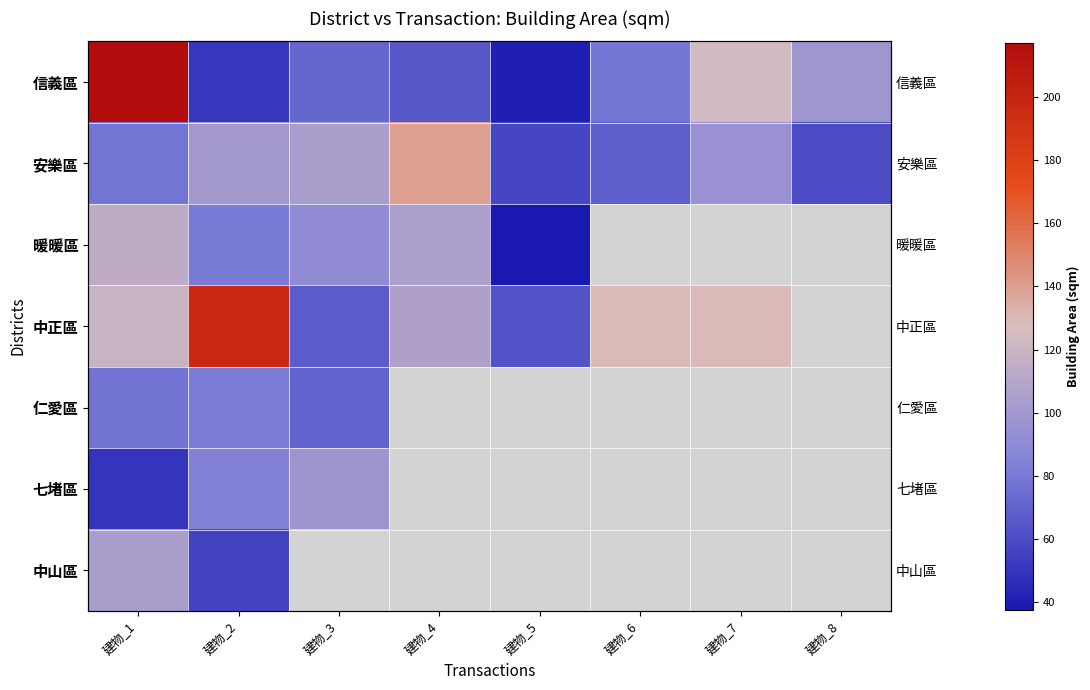

Is the value of 信義區 at 建物_7 greater than the value of 安樂區 at 建物_5?

Yes